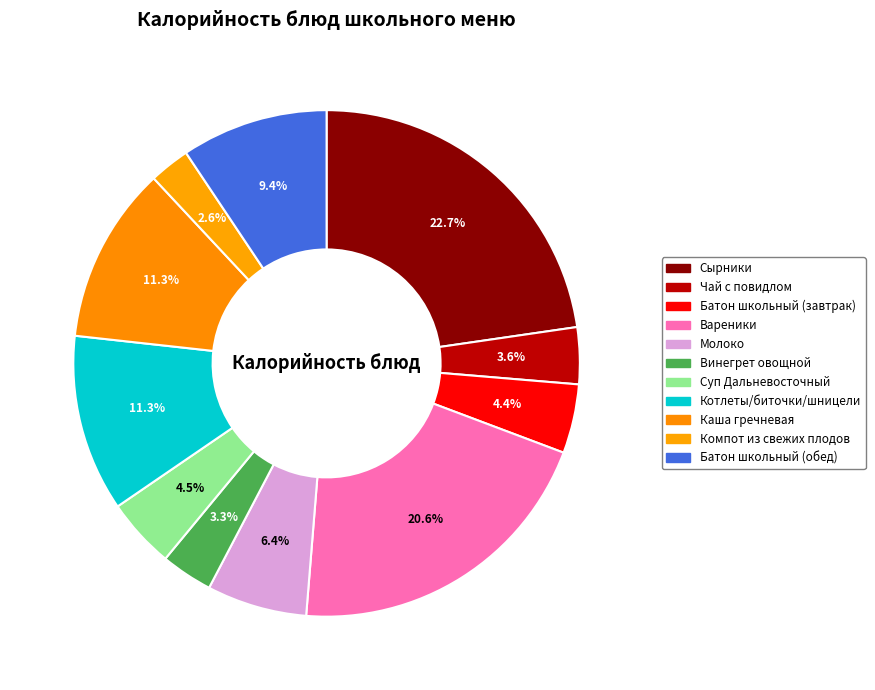

What is the change in value from Молоко to Каша гречневая?

+89.0